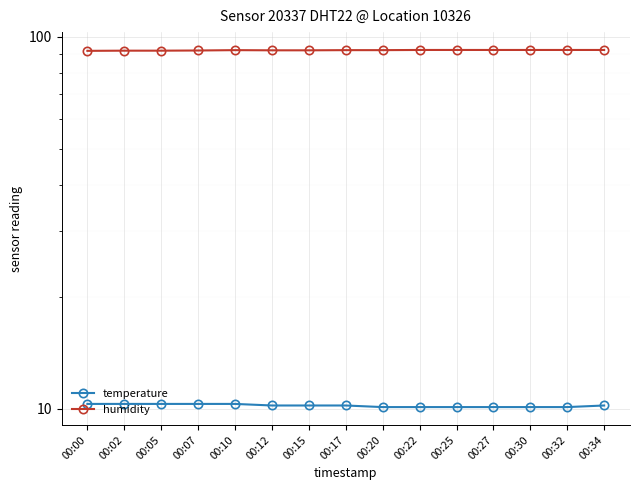

Rank the series at 00:02 from lowest to highest value.

temperature, humidity